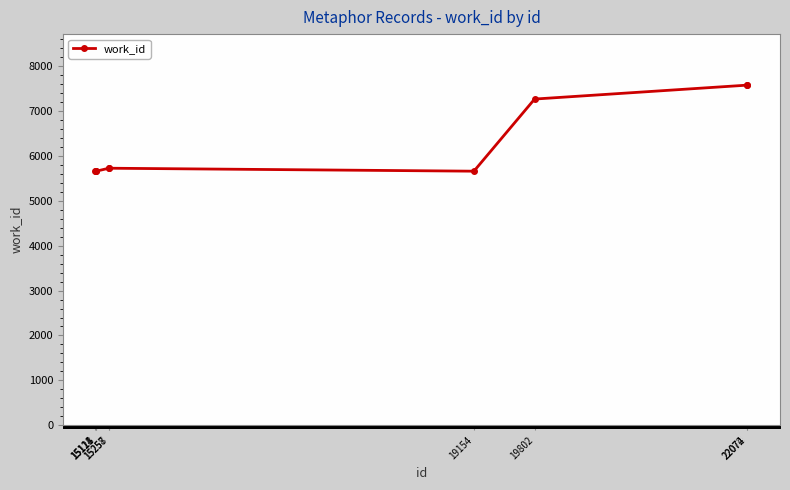

What is the value of the 3rd point from the left?

5658